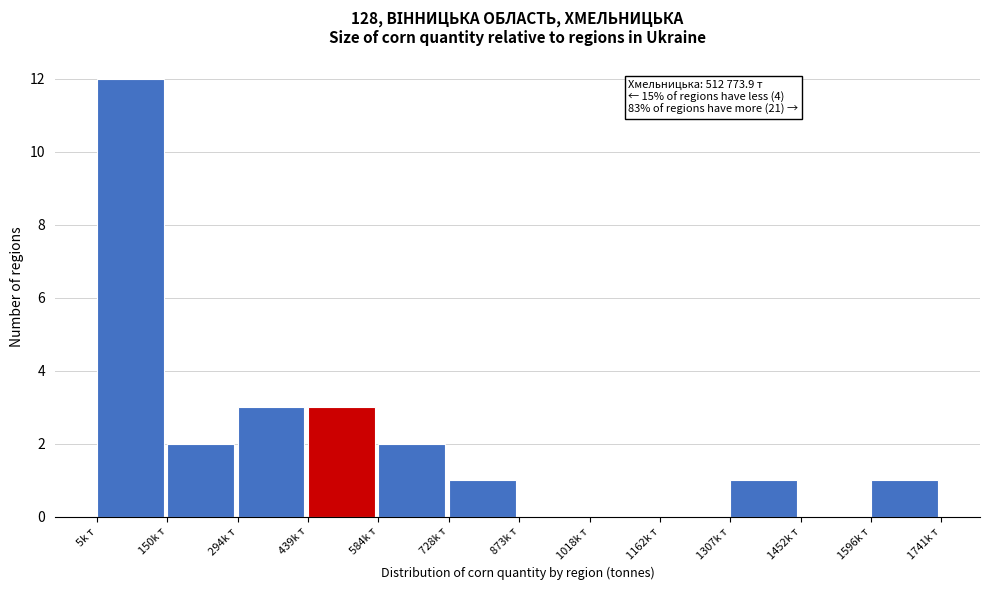

Reading right to left, extract all data points from this chart.

1596k т=1	1452k т=0	1307k т=1	1162k т=0	1018k т=0	873k т=0	728k т=1	584k т=2	439k т=3	294k т=3	150k т=2	5k т=12